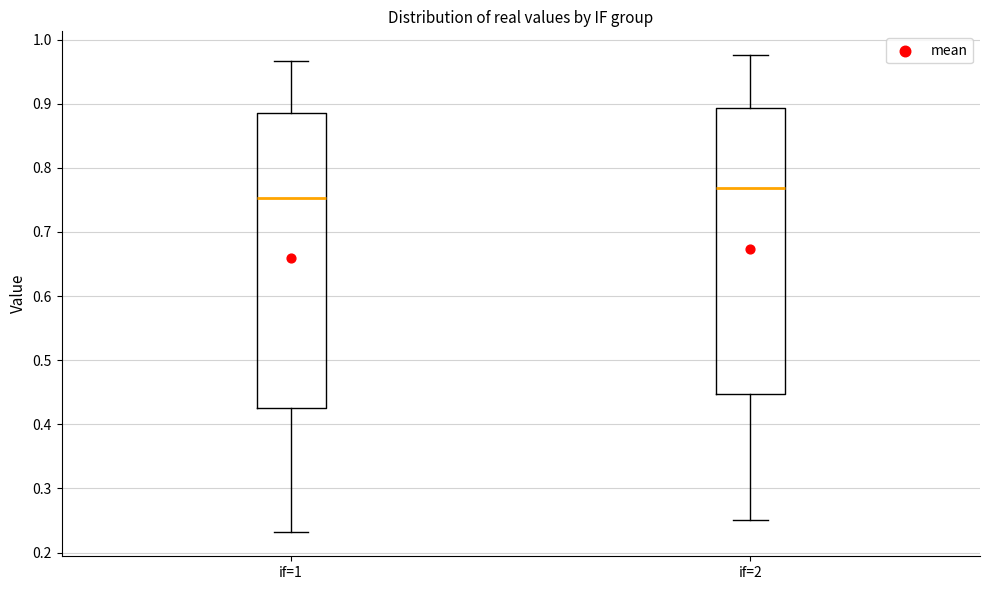

Reading left to right, transcribe this box plot: for each box, give where its median line is, the range the box spans, and where its two whiskers end, as read against the y-axis. The values are not printed on the chart, so give them approximately, as read against the axis.

if=1: median 0.75, box 0.43 to 0.88, whiskers 0.23 to 0.97
if=2: median 0.77, box 0.45 to 0.89, whiskers 0.25 to 0.98